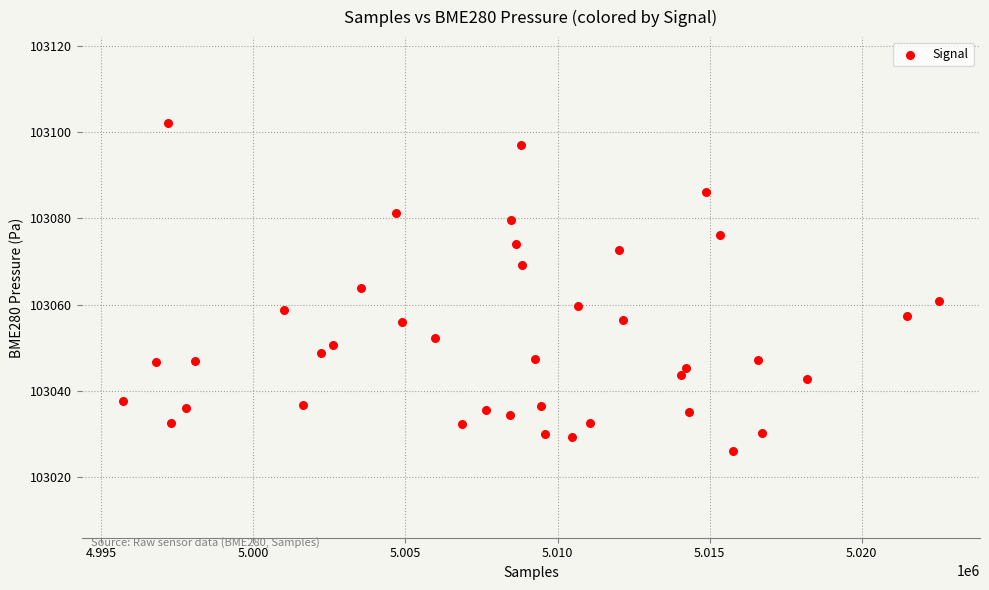

What is the range of Y values (max minus min)?

76.1